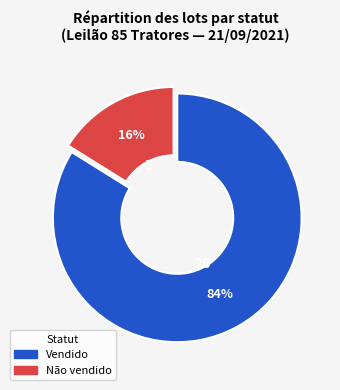

Combined, do Não vendido and Vendido account for over 50%?

Yes